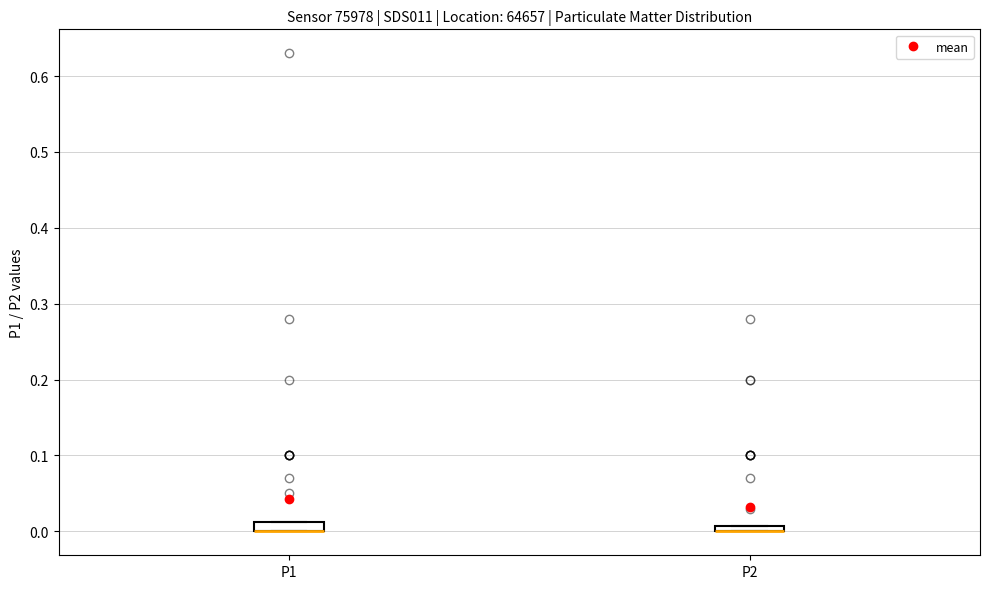

Where is the lower edge of the box for P1 on the y-axis? The values are not printed on the chart, so give them approximately, as read against the axis.

0.00